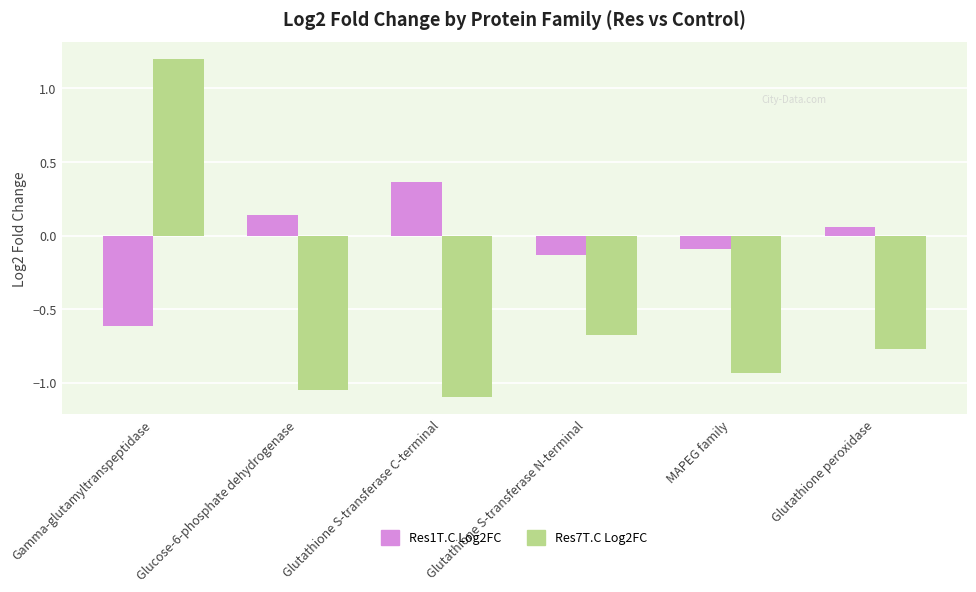

What is the difference between the Res1T.C Log2FC values at Gamma-glutamyltranspeptidase and Glucose-6-phosphate dehydrogenase?

0.8